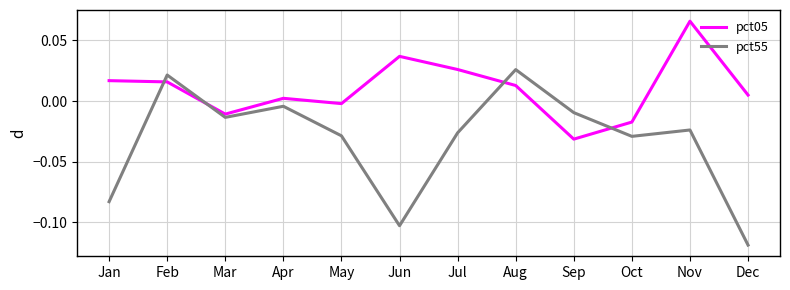

How many values in the pct55 series exceed 0?

2